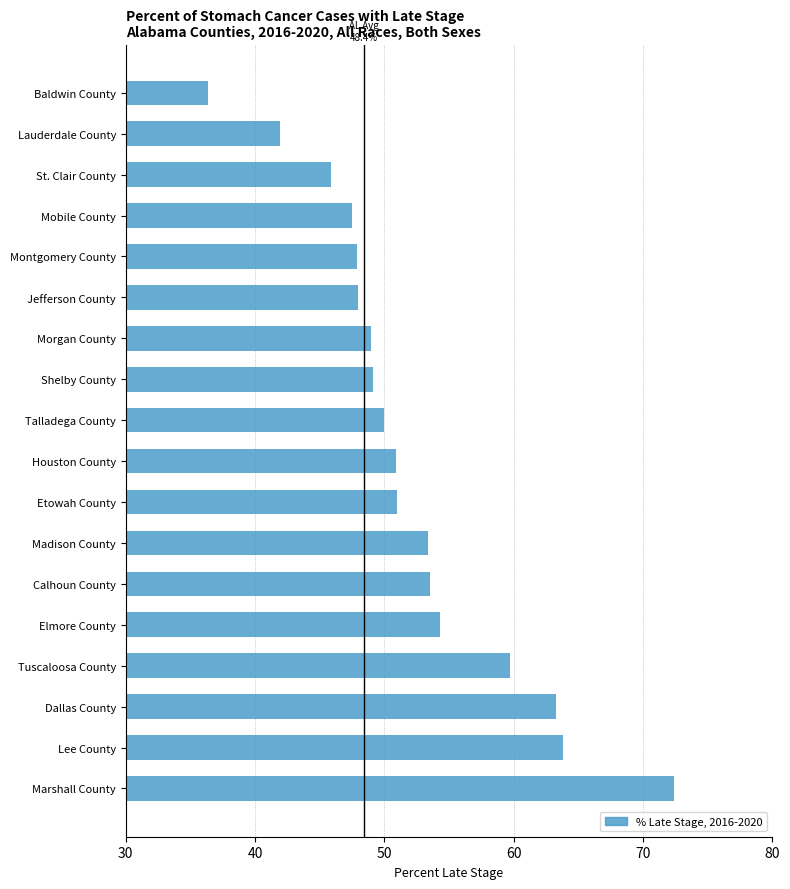

Which label corresponds to the smallest value in the chart?

Baldwin County